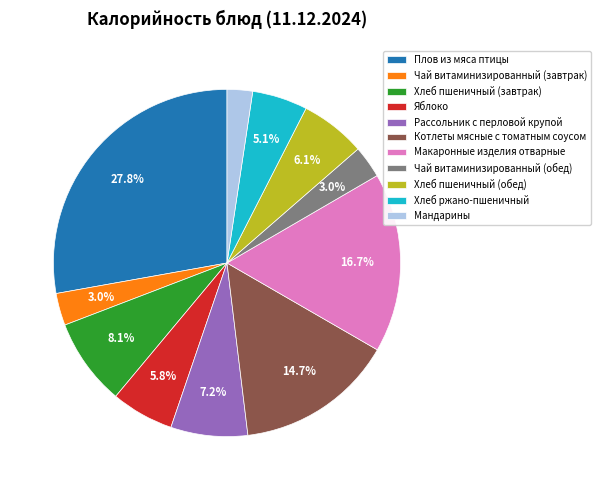

Combined, do Макаронные изделия отварные and Хлеб пшеничный (завтрак) account for over 50%?

No